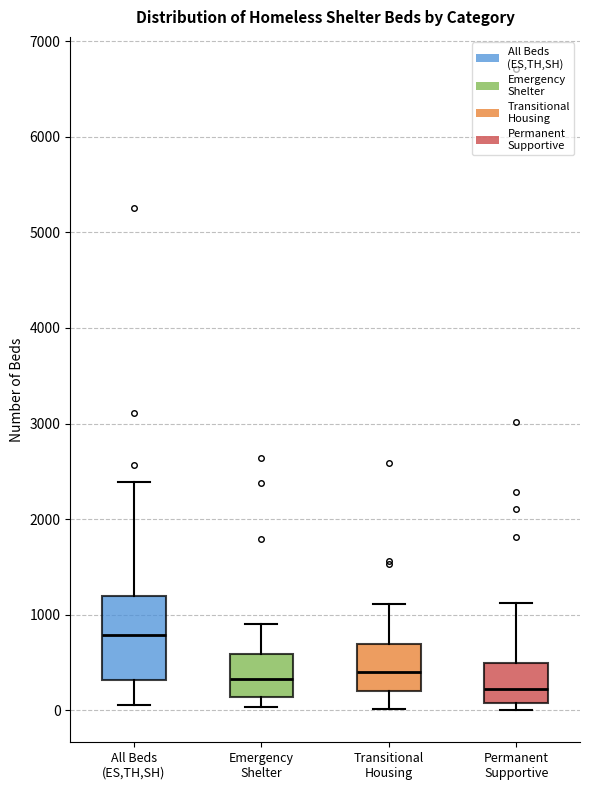

Reading left to right, read every box against the y-axis: the position of its median line, the range the box covers, and the ends of its whiskers. The values are not printed on the chart, so give them approximately, as read against the axis.

All Beds (ES,TH,SH): median 800, box 300 to 1200, whiskers 100 to 2400
Emergency Shelter: median 300, box 100 to 600, whiskers 0 to 900
Transitional Housing: median 400, box 200 to 700, whiskers 0 to 1100
Permanent Supportive: median 200, box 100 to 500, whiskers 0 to 1100